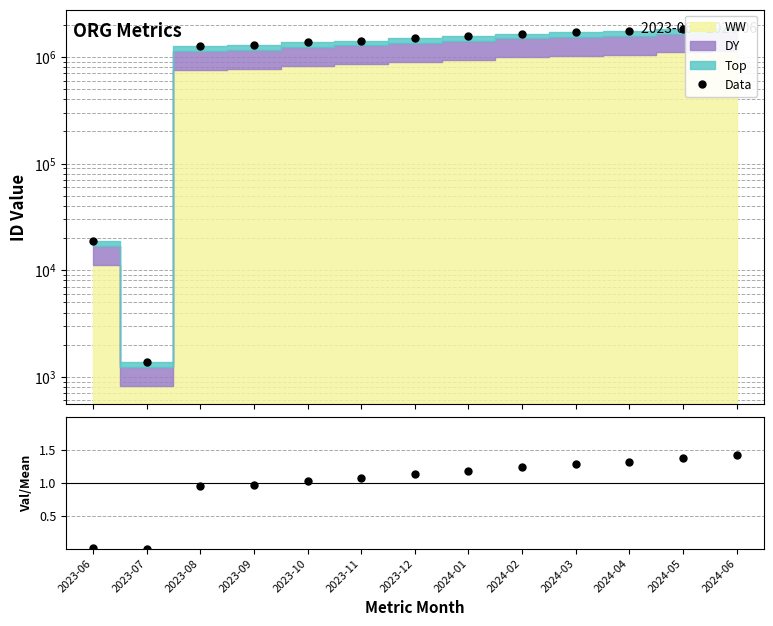

Count the number of values greater than 1506087.

6